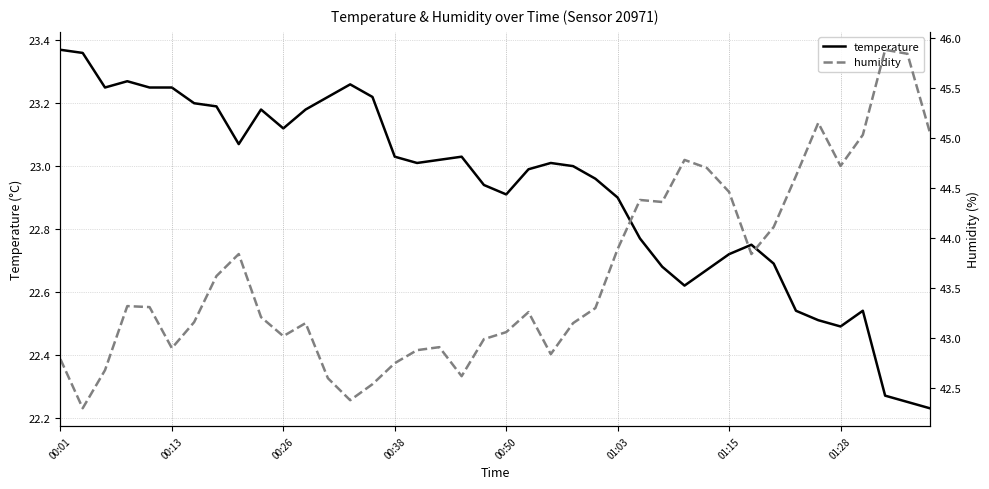

The value of temperature at 01:28 is 22.5. True or false?

True